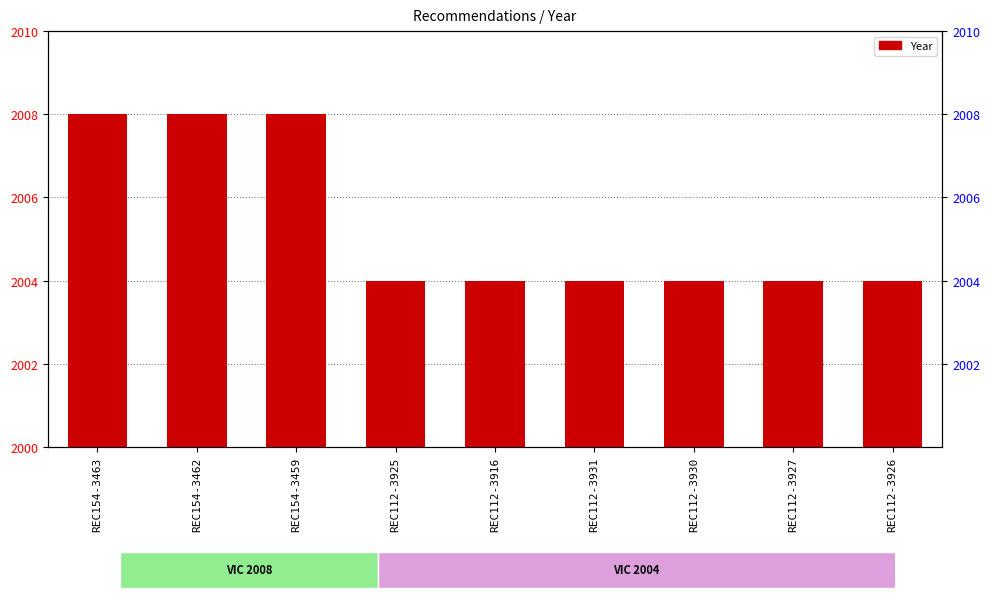

What is the sum of all values?

18048